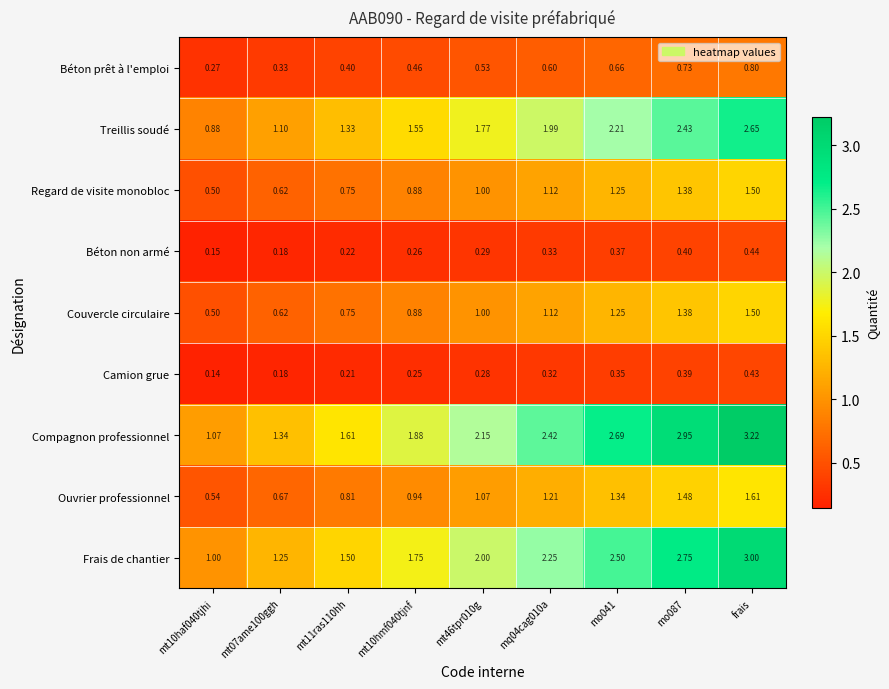

Which series changed the most between mo041 and frais?

Compagnon professionnel